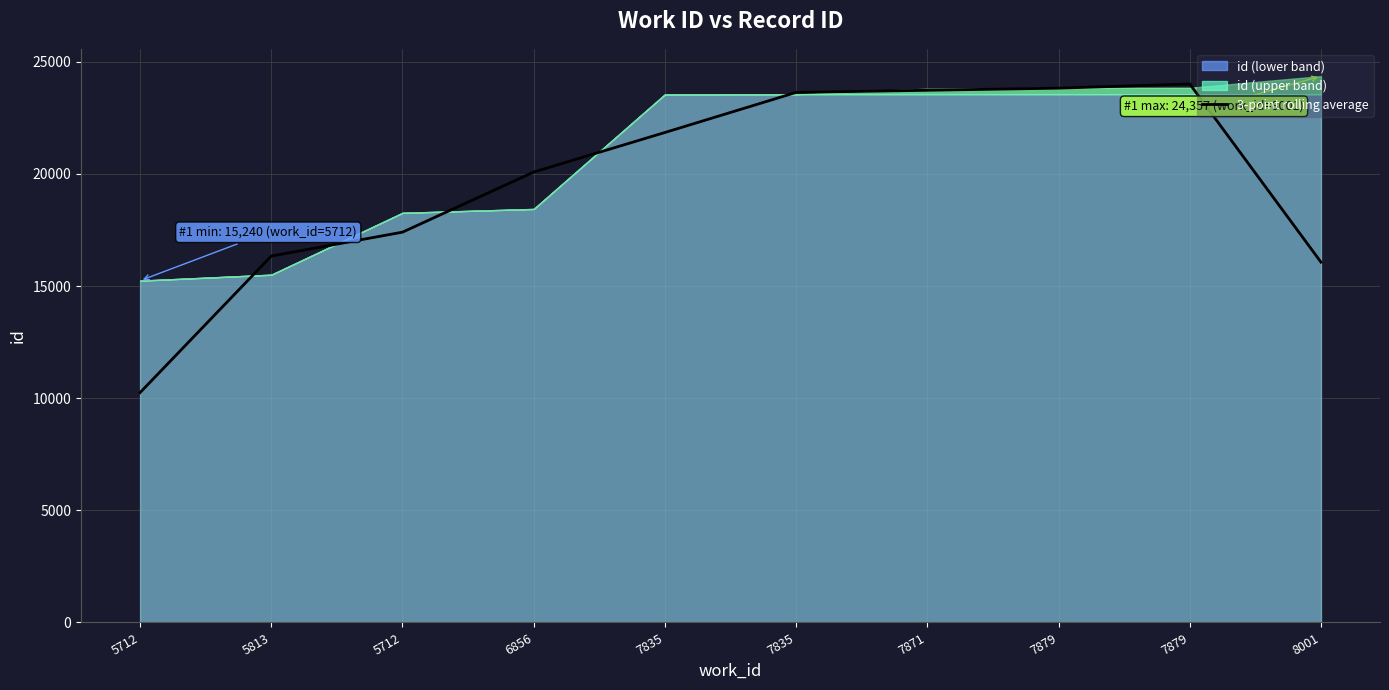

Reading right to left, transcribe all the data shown in this chart.

8001=16065.0	7879=24009.0	7879=23822.0	7871=23727.0	7835=23631.7	7835=21845.0	6856=20081.7	5712=17401.3	5813=16336.0	5712=10248.3